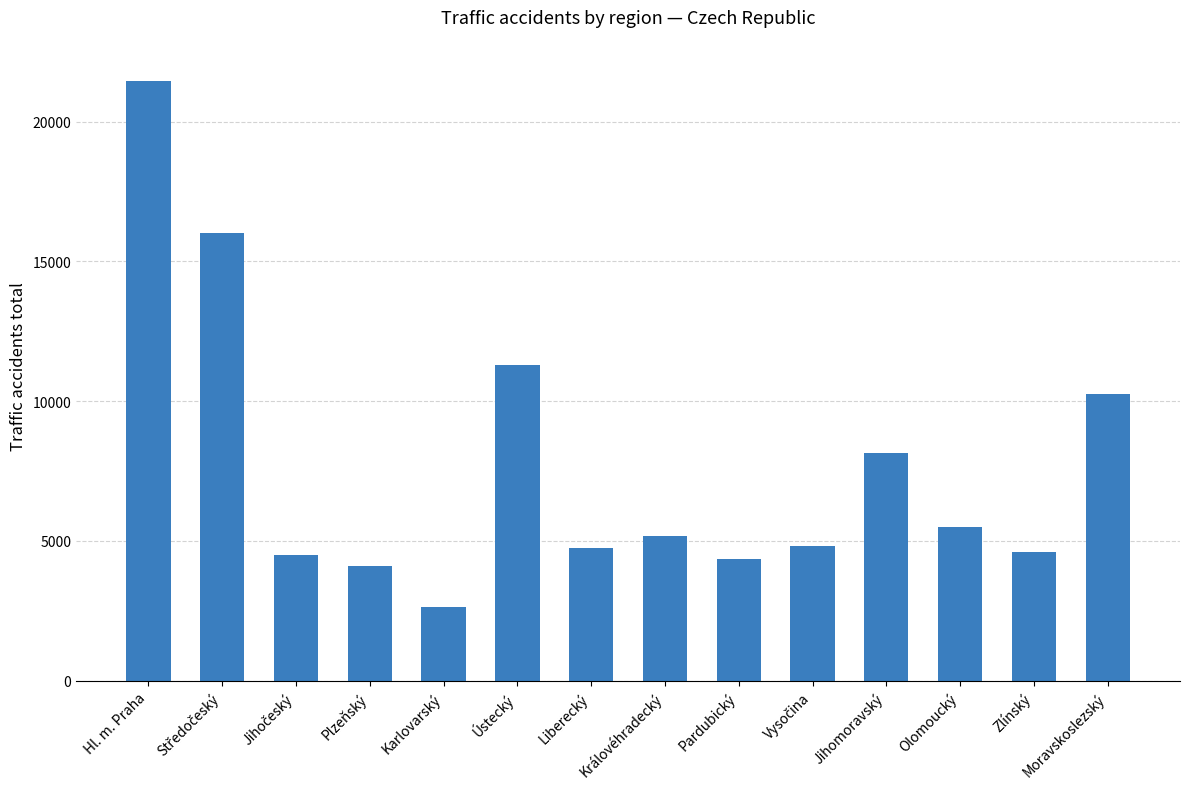

Is it true that the value at Plzeňský is 4091?

True